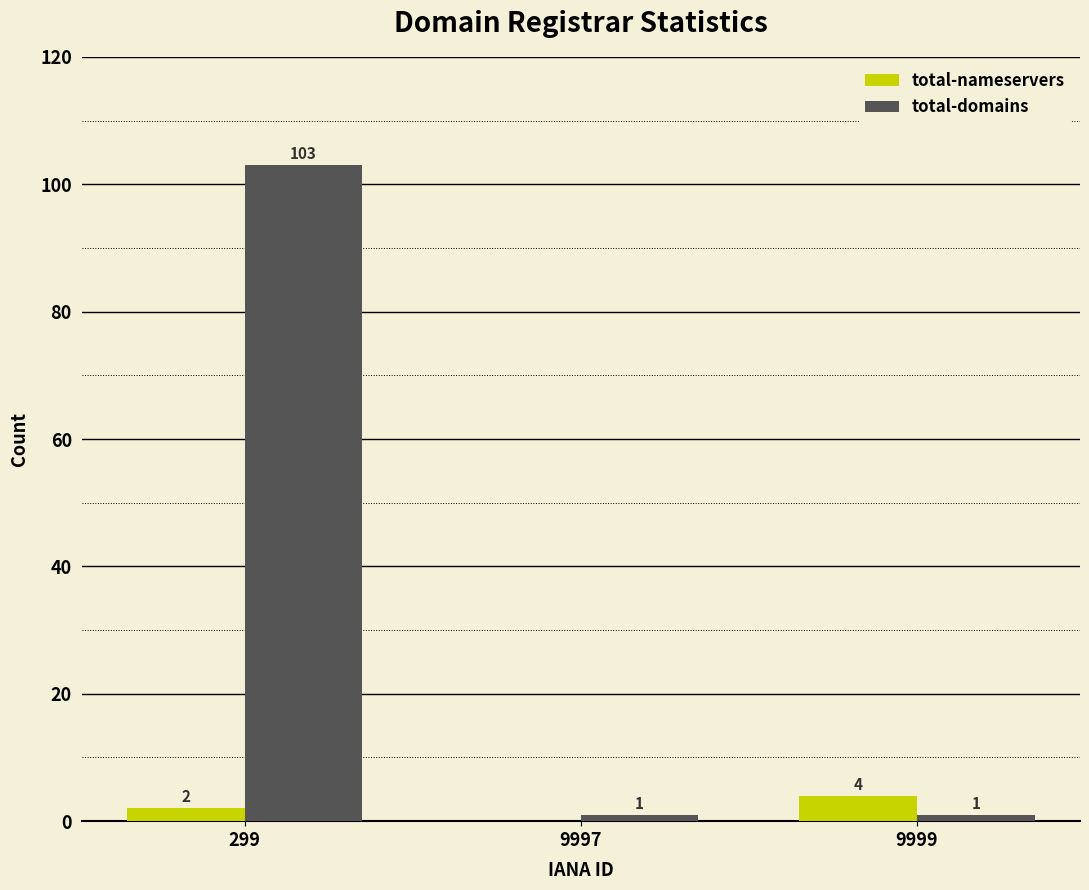

What is the sum of the total-nameservers values at 9997 and 9999?

4